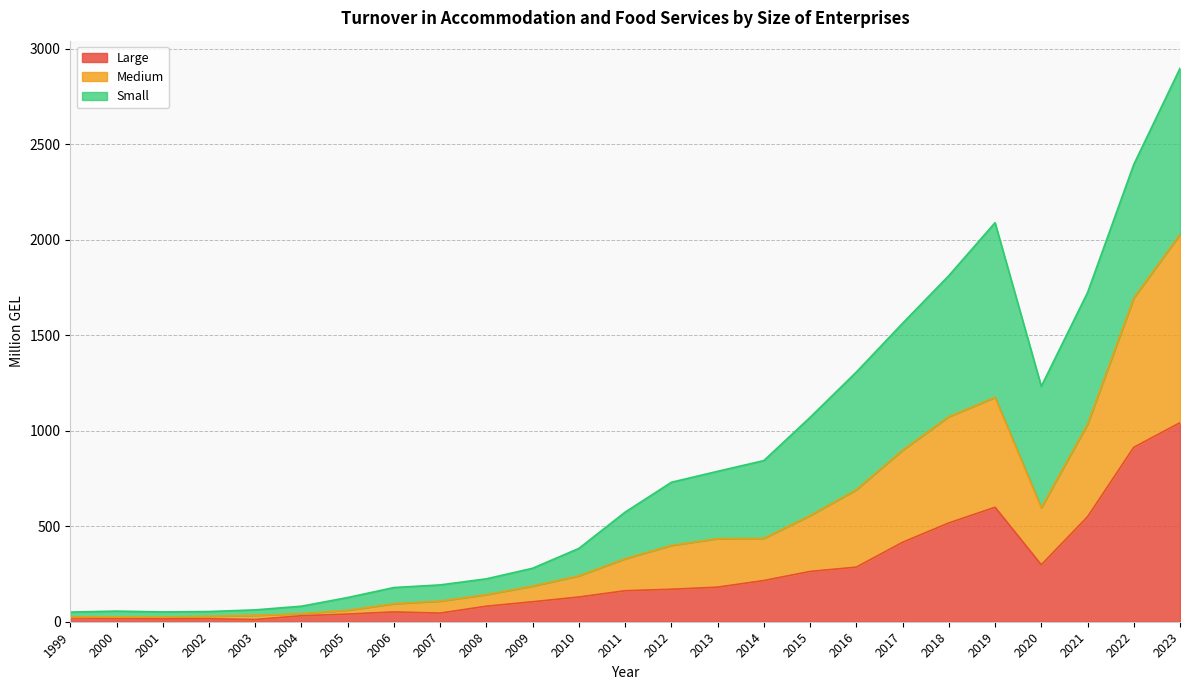

Between 1999 and 2002, which series saw the biggest shift?

Large